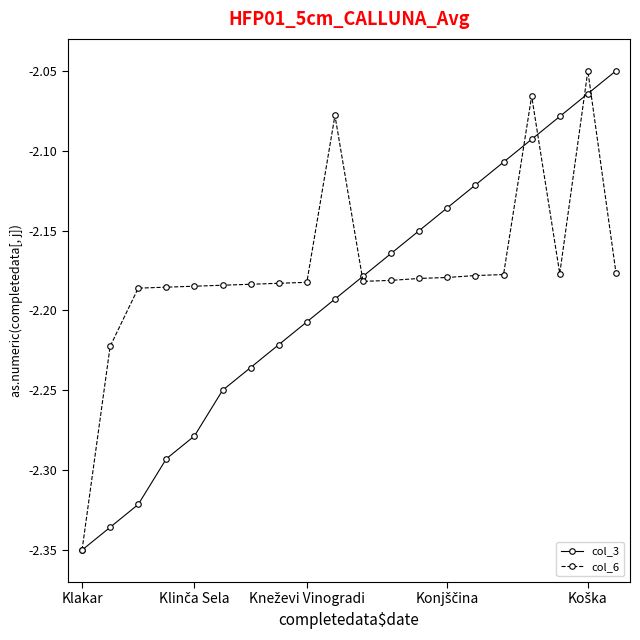

True or false: col_3 has more than 1 interior local peaks.

False